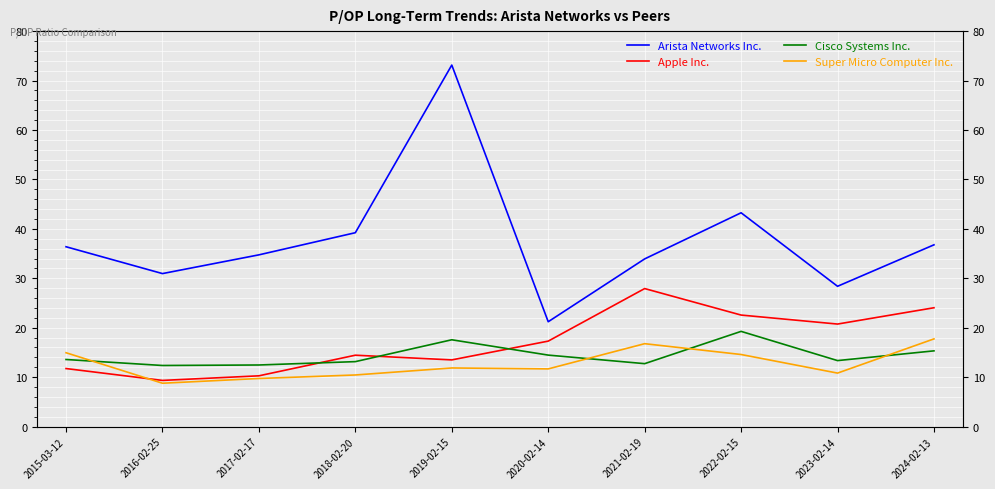

Which series changed the most between 2023-02-14 and 2024-02-13?

Arista Networks Inc.